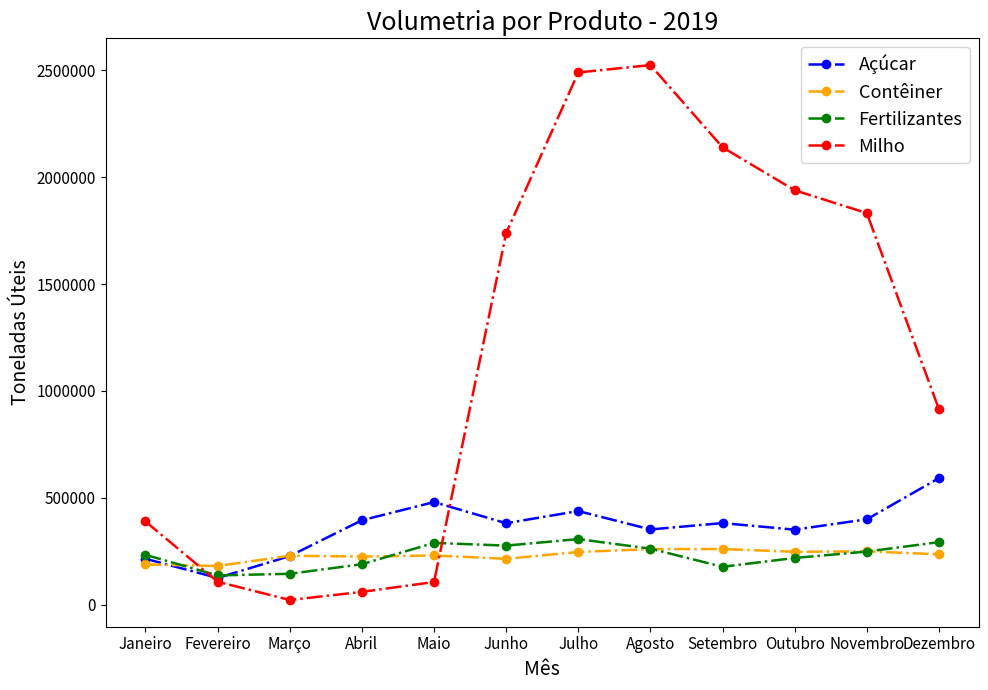

What is the total value across all series at Janeiro?

1023191